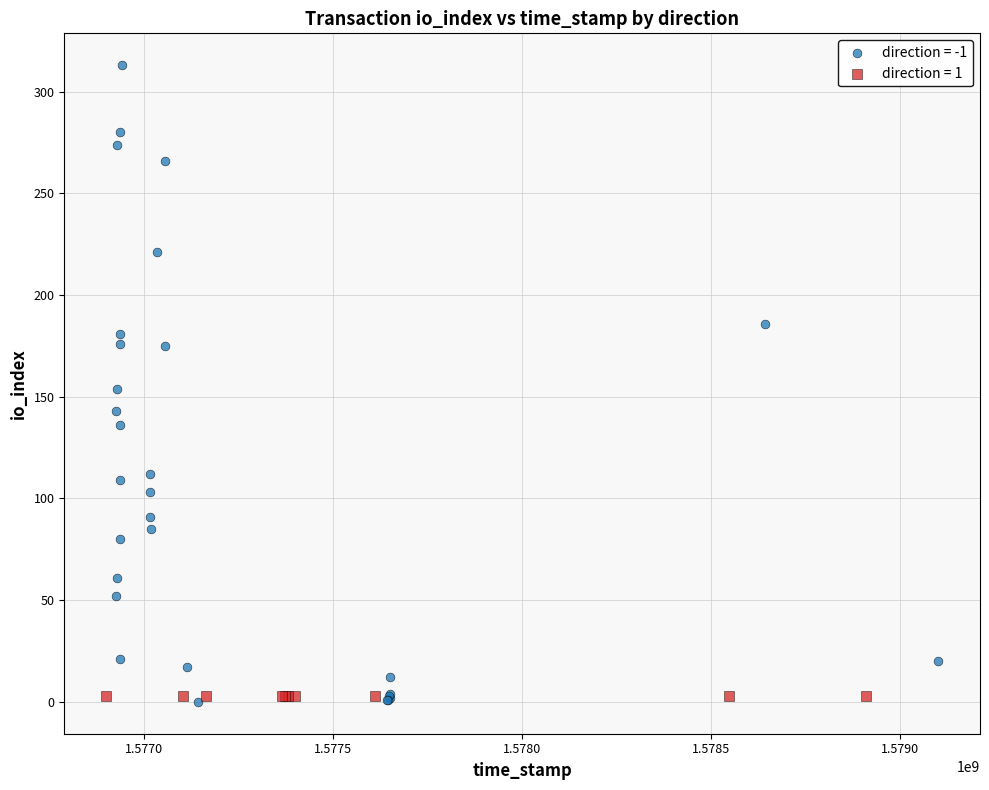

Which series contains the highest Y value?

direction = -1